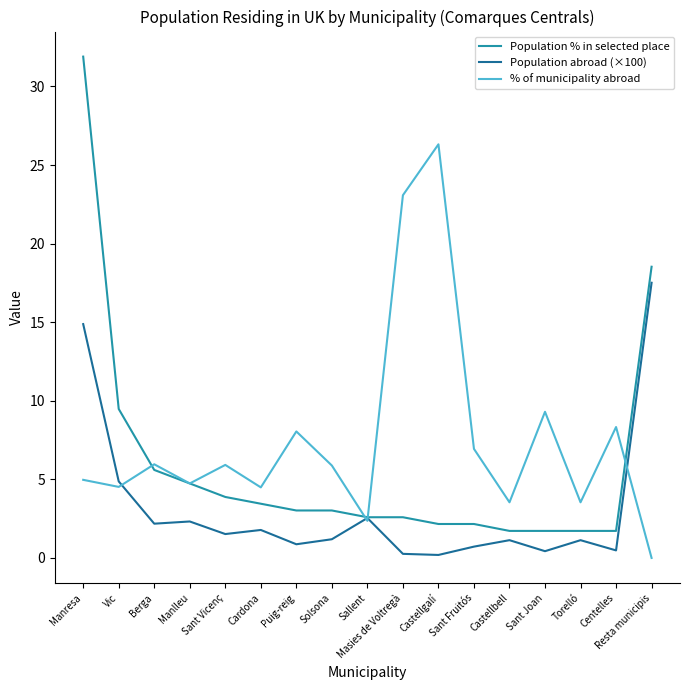

What is the sum of the Population % in selected place values at Solsona and Vic?

12.5